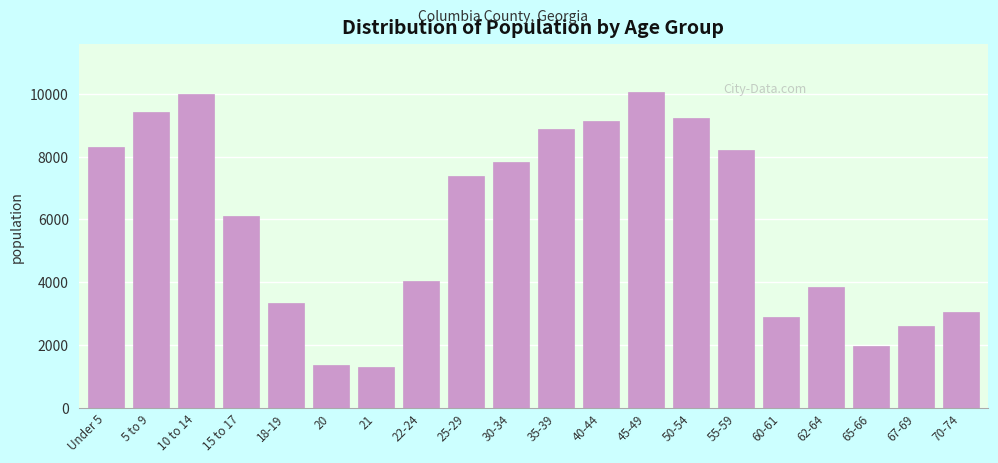

Reading left to right, list all the values displayed in this chart.

8305	9424	9979	6102	3355	1384	1308	4053	7373	7835	8860	9124	10065	9240	8198	2882	3866	1985	2612	3066